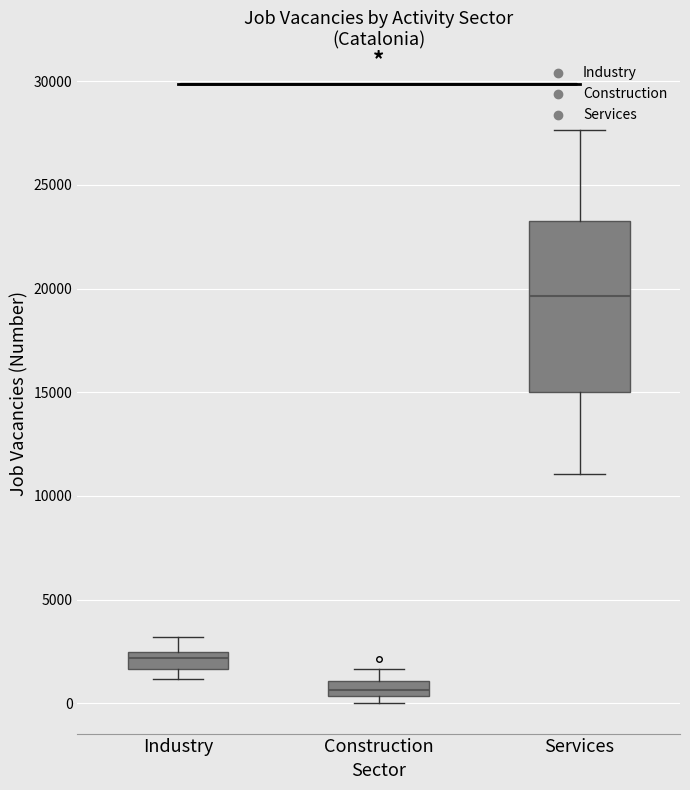

Which box has the lowest median line?

Construction